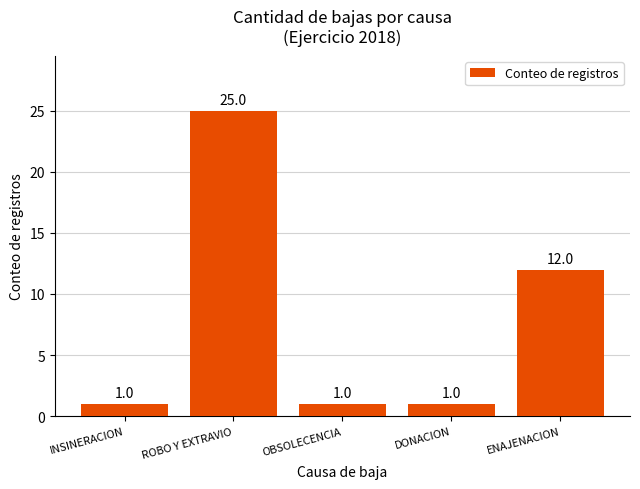

Is it true that the value at ENAJENACION is 12?

True